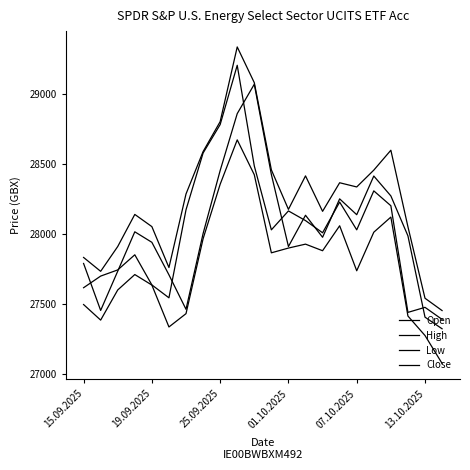

Does the chart display data point markers on the line(s)?

No